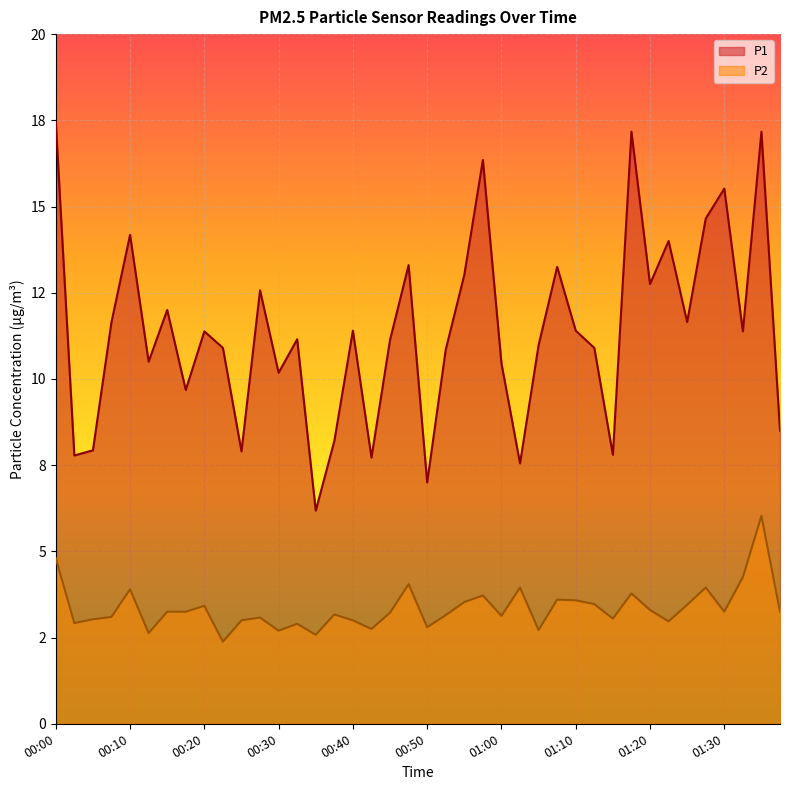

Which series changed the most between 00:30 and 01:08?

P1